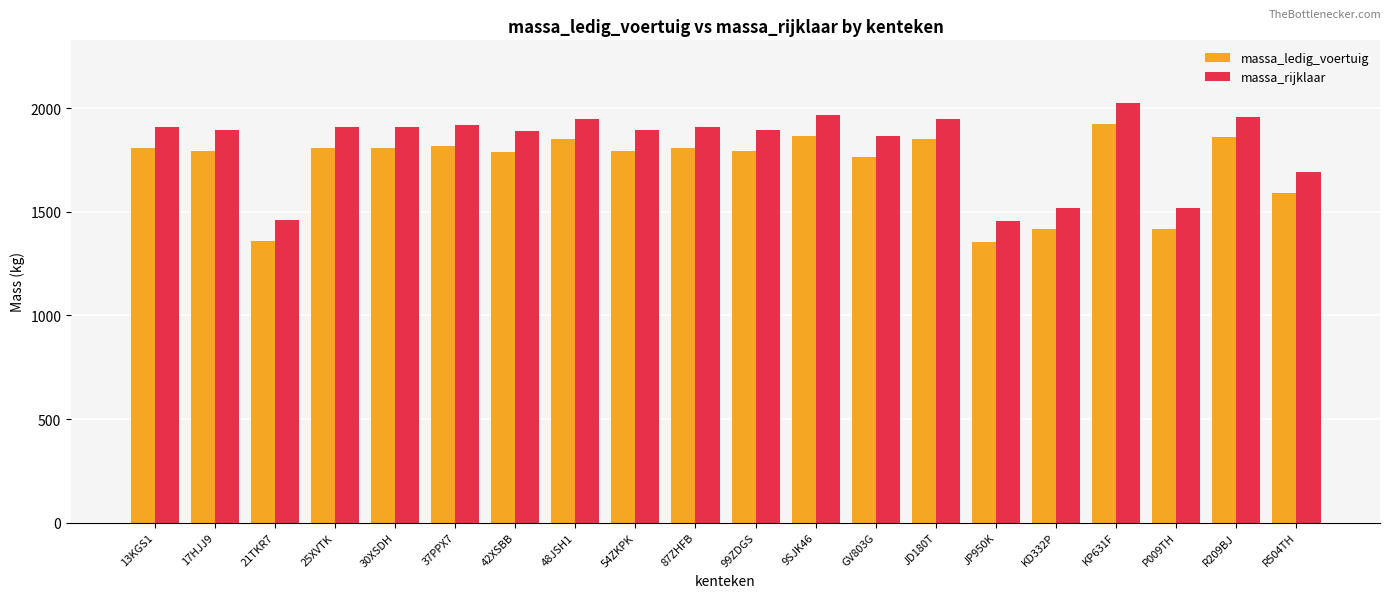

How many data points in massa_rijklaar are less than 1910?

10